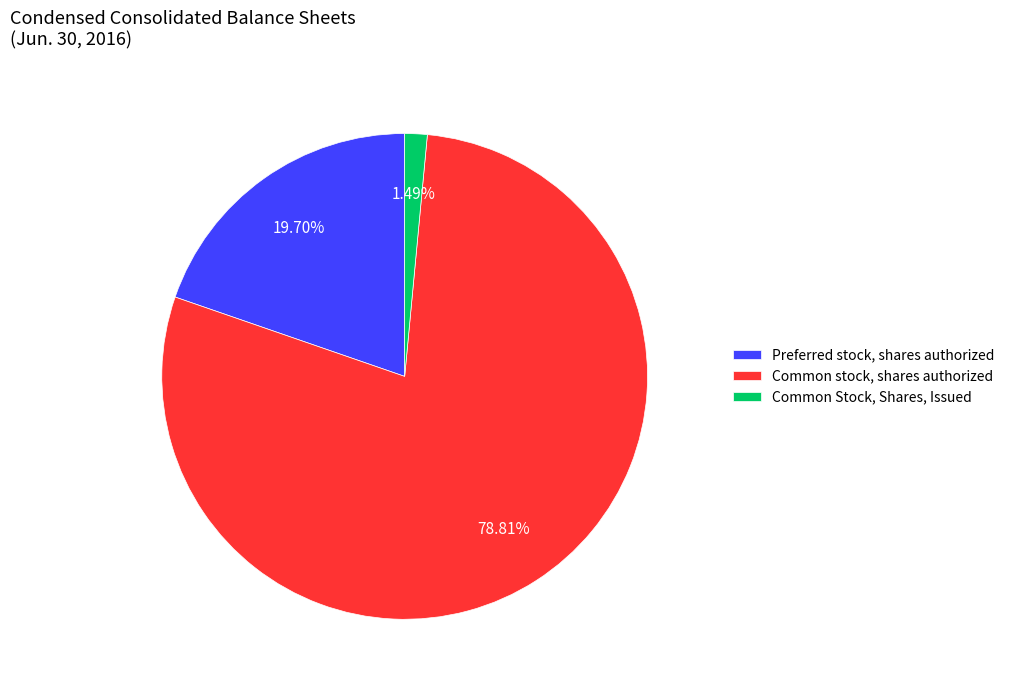

To the nearest percent, what is the combined percentage of Common Stock, Shares, Issued and Common stock, shares authorized?

80%